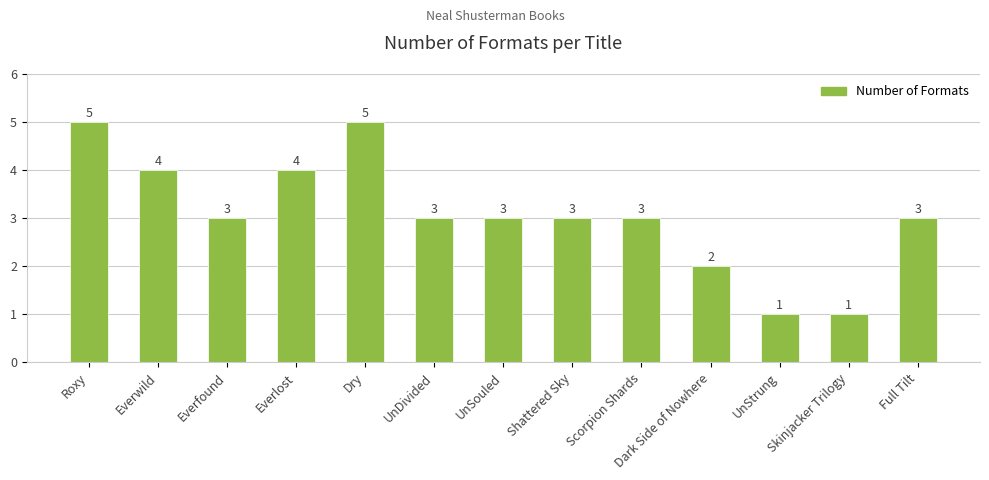

What is the minimum value shown in the chart?

1